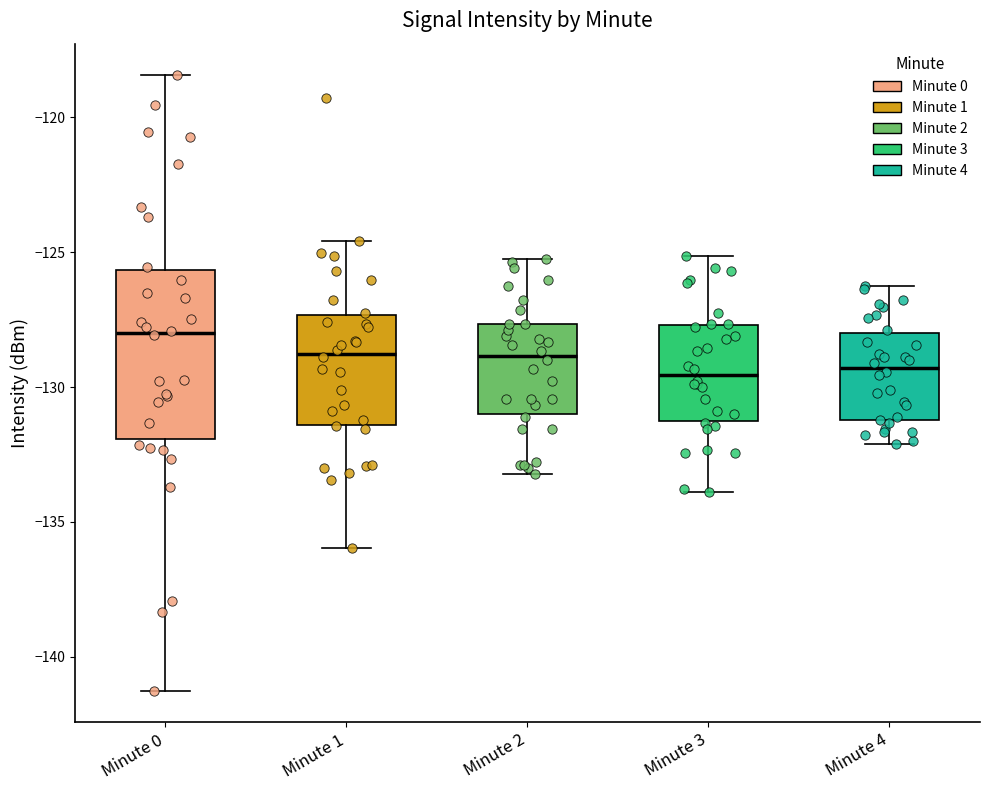

Reading left to right, transcribe this box plot: for each box, give where its median line is, the range the box spans, and where its two whiskers end, as read against the y-axis. The values are not printed on the chart, so give them approximately, as read against the axis.

Minute 0: median -128.0, box -132.0 to -125.5, whiskers -141.5 to -118.5
Minute 1: median -129.0, box -131.5 to -127.5, whiskers -136.0 to -124.5
Minute 2: median -129.0, box -131.0 to -127.5, whiskers -133.0 to -125.0
Minute 3: median -129.5, box -131.5 to -127.5, whiskers -134.0 to -125.0
Minute 4: median -129.5, box -131.0 to -128.0, whiskers -132.0 to -126.0